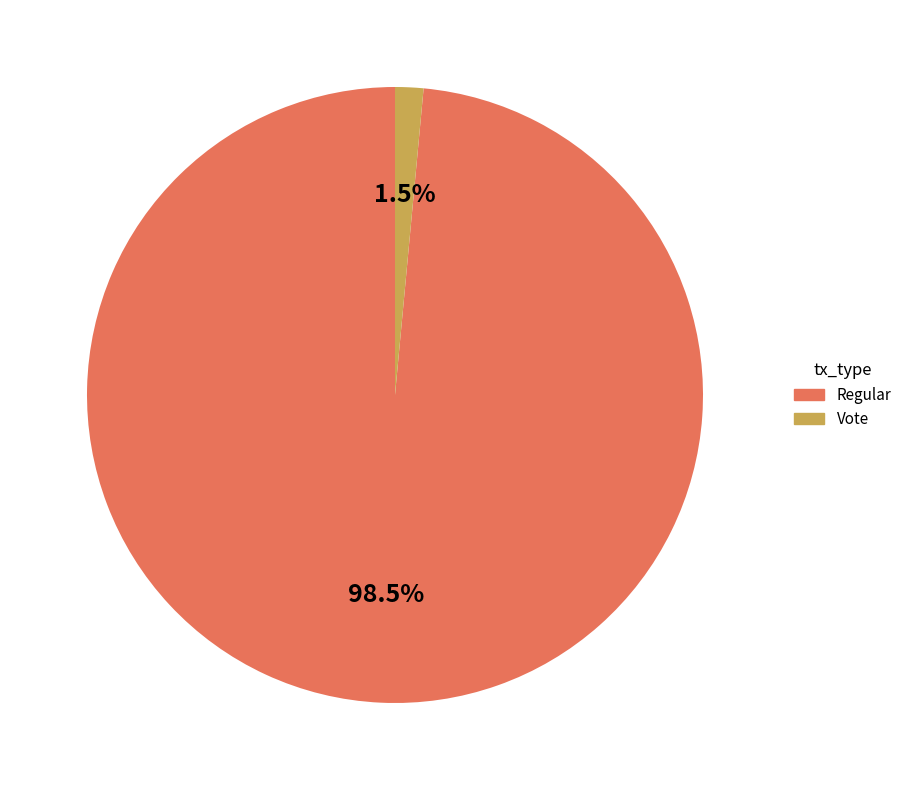

Rank the categories by value from highest to lowest.

Regular, Vote